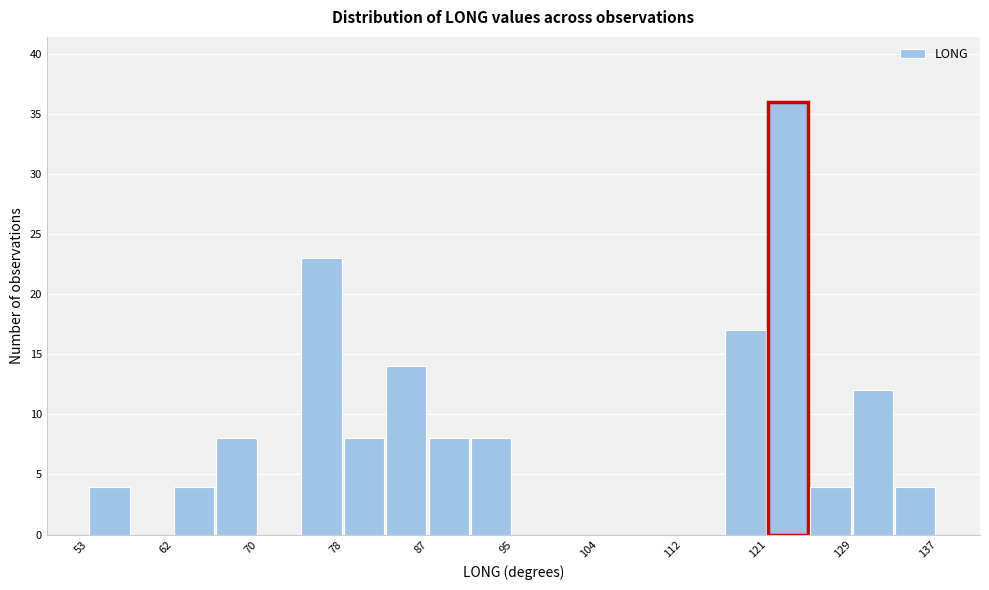

Over which range of the x-axis is the bar tallest?

121 to 125